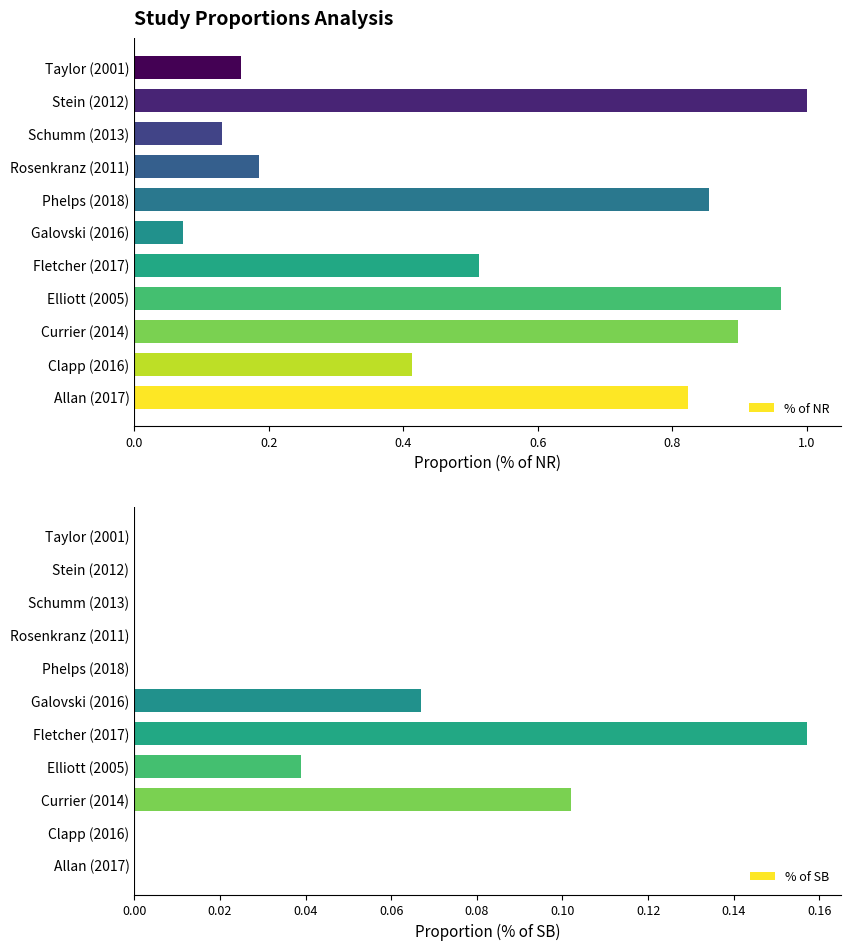

At which label does % of NR reach its minimum?

Galovski (2016)